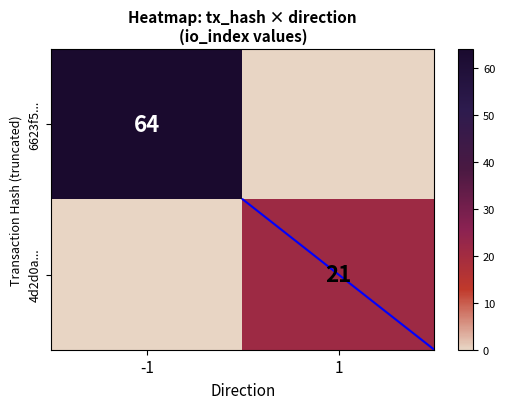

The 4d2d0a... series shows 21 at 1. True or false?

True